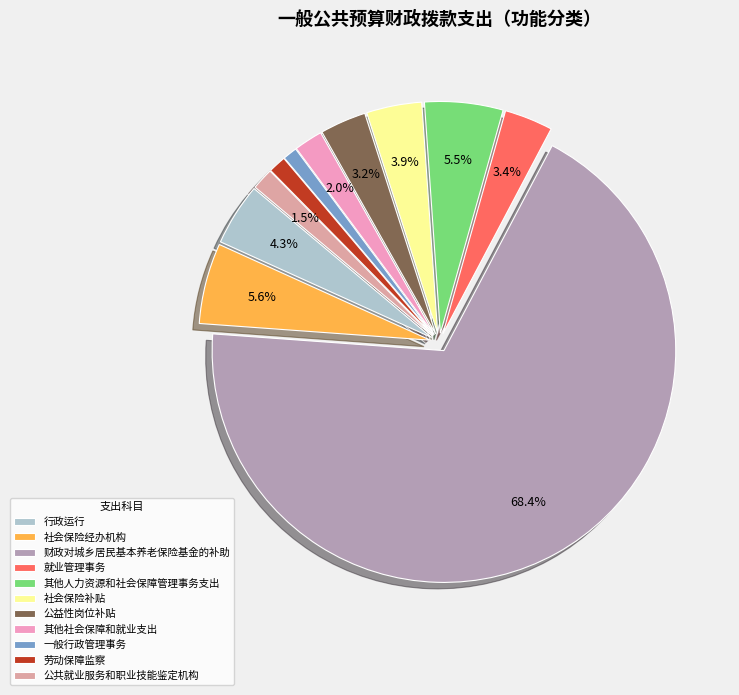

Which slice represents more than half of the pie?

财政对城乡居民基本养老保险基金的补助